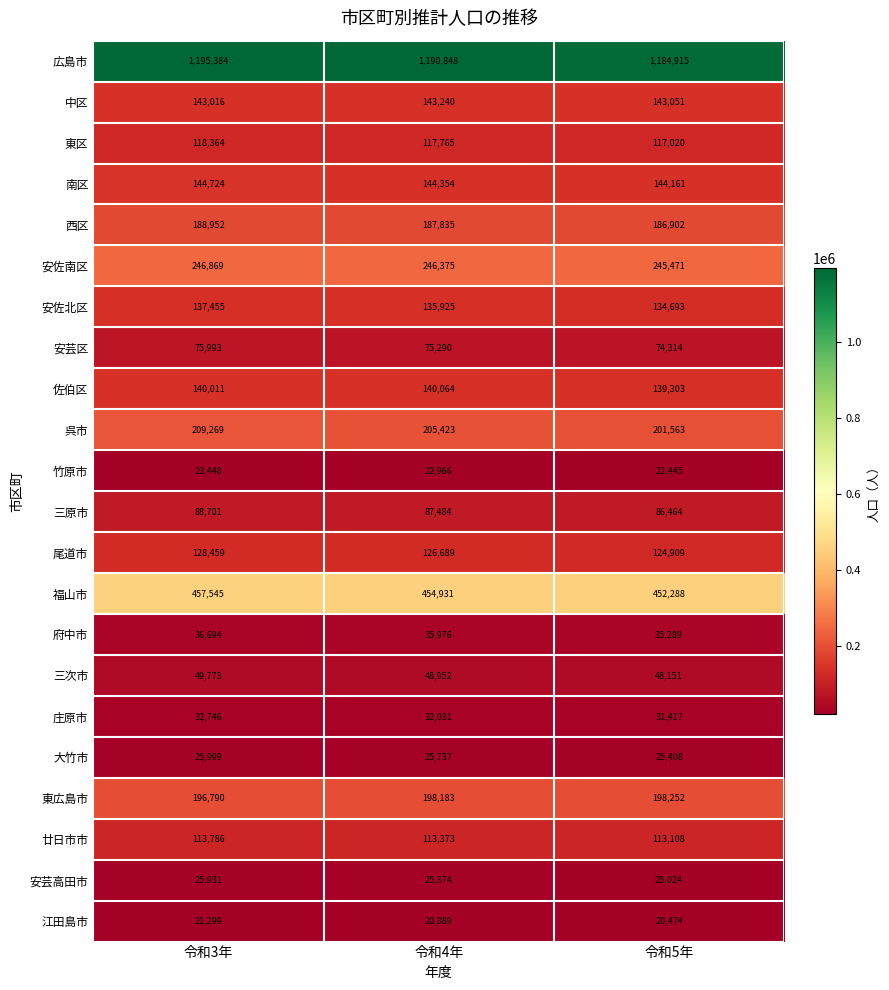

What is the spread (max minus min) of values at 令和4年?

1169959